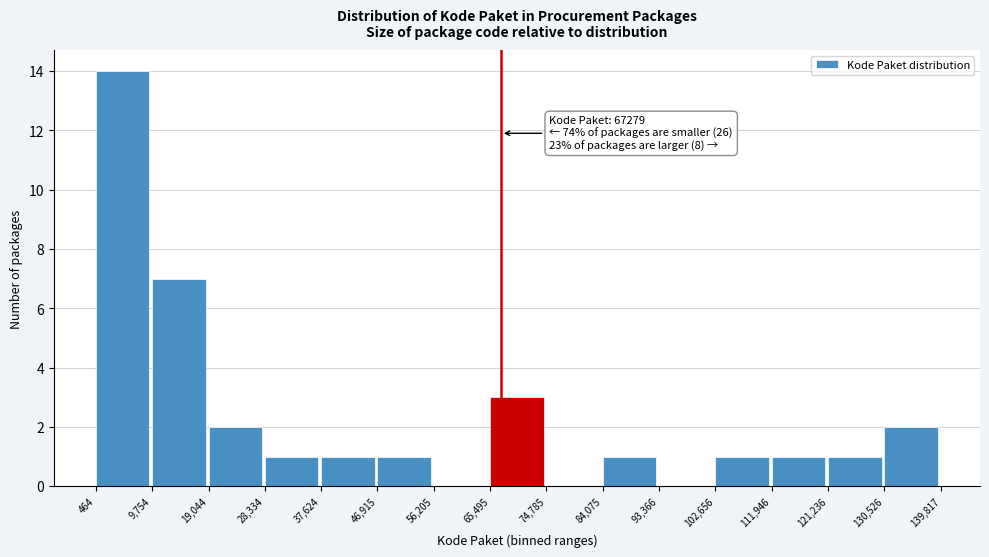

Over which range of the x-axis is the bar tallest?

464 to 9,754